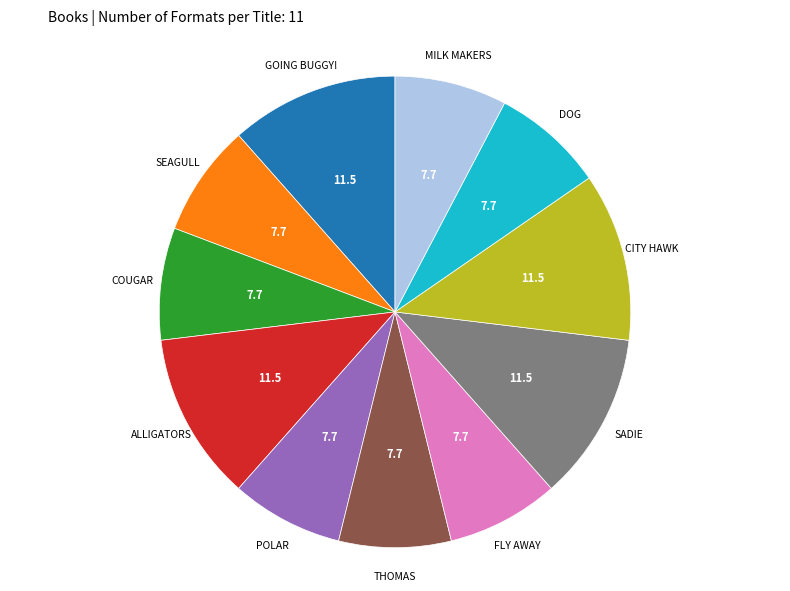

How many slices are in this pie chart?

11